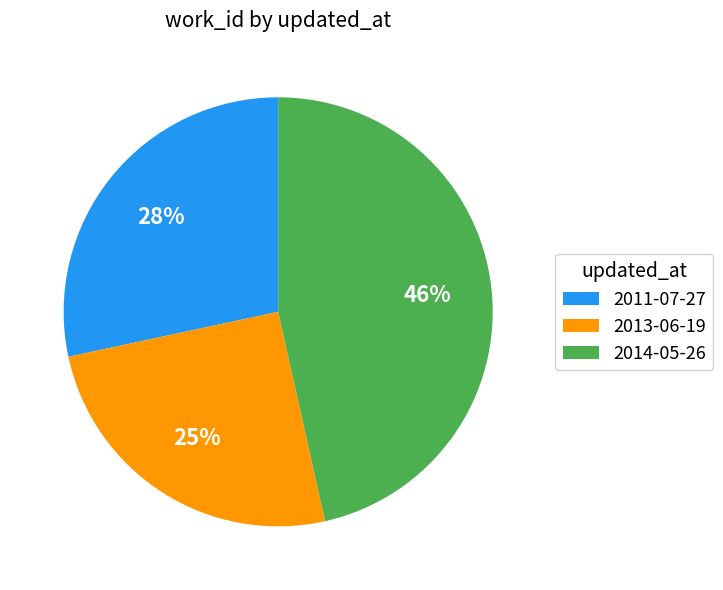

Do 2011-07-27 and 2014-05-26 together represent more than half of the pie?

Yes